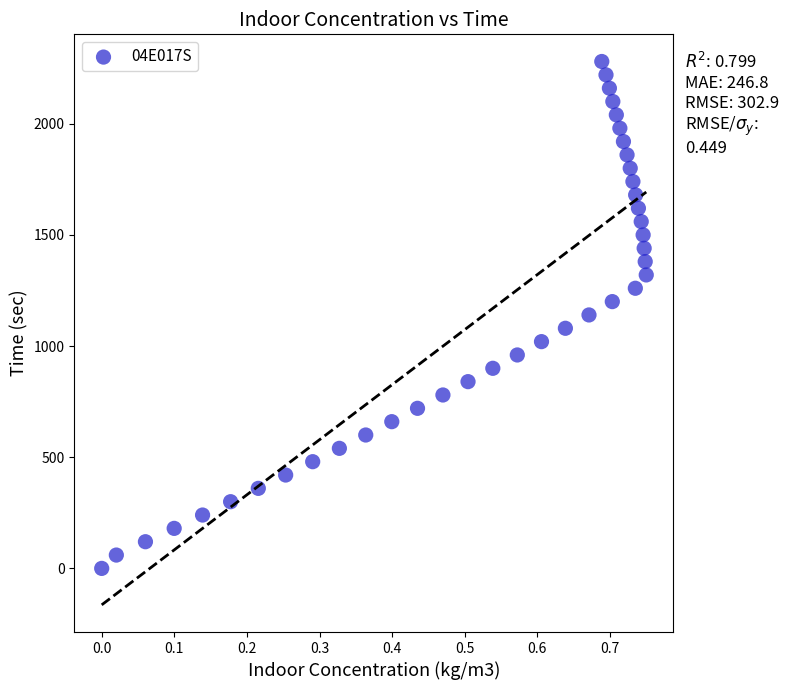

What is the range of Y values (max minus min)?

2280